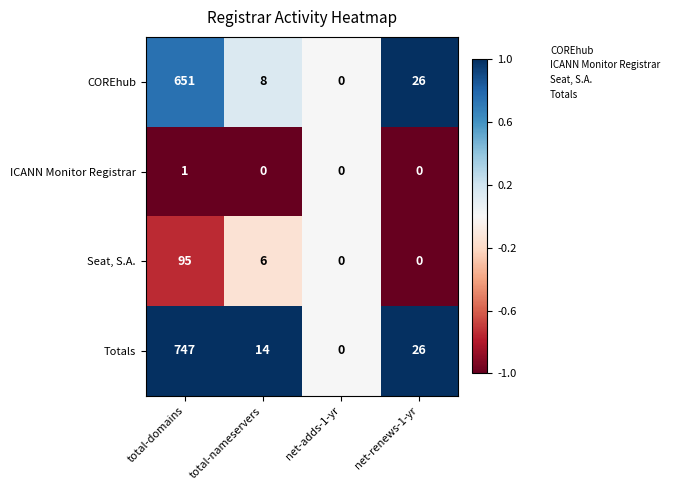

Which category has the highest value across all series?

total-domains